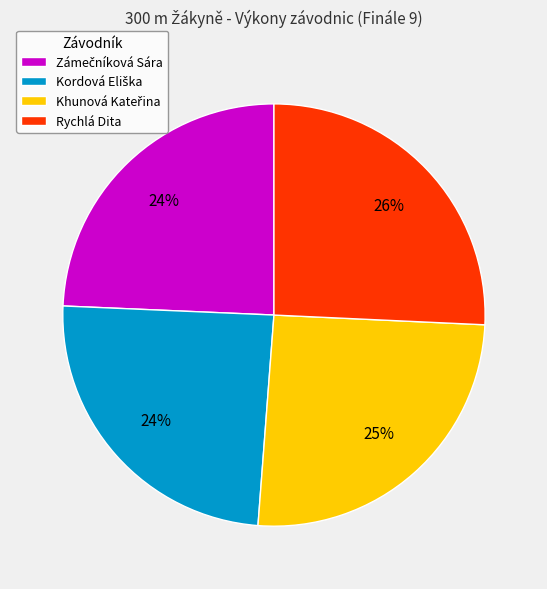

Is there a majority slice in this chart?

No